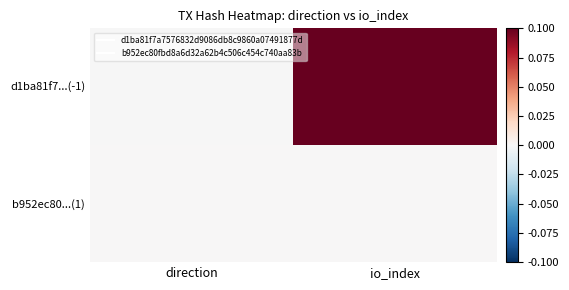

Reading right to left, transcribe all the data shown in this chart.

d1ba81f7...(-1): io_index=0.1	direction=-0.0
b952ec80...(1): io_index=0.0	direction=0.0